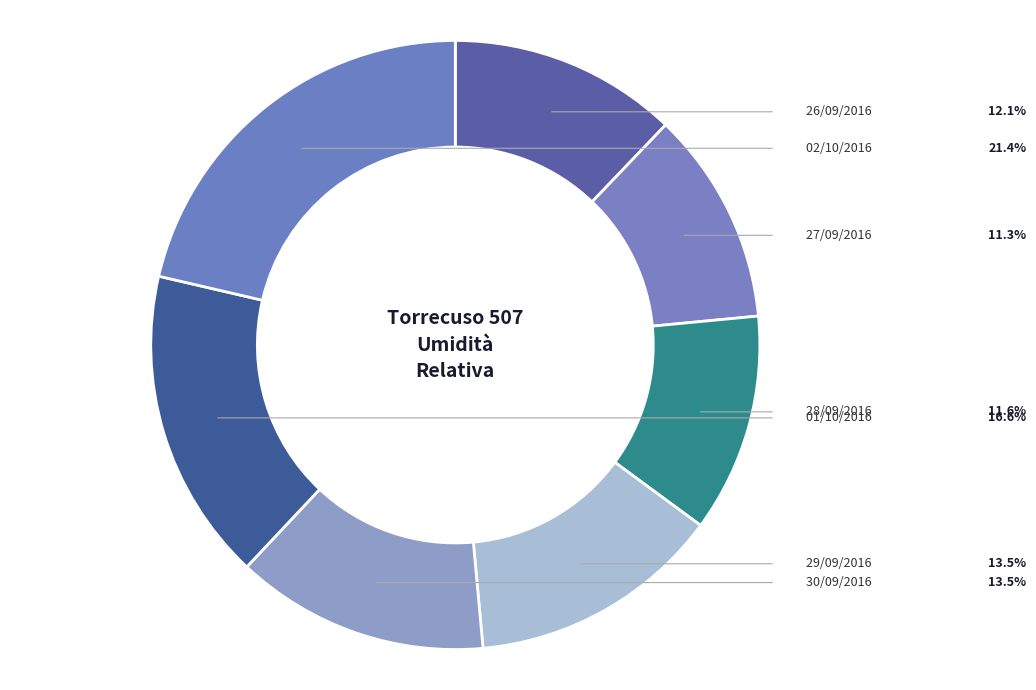

How many slices are in this pie chart?

7